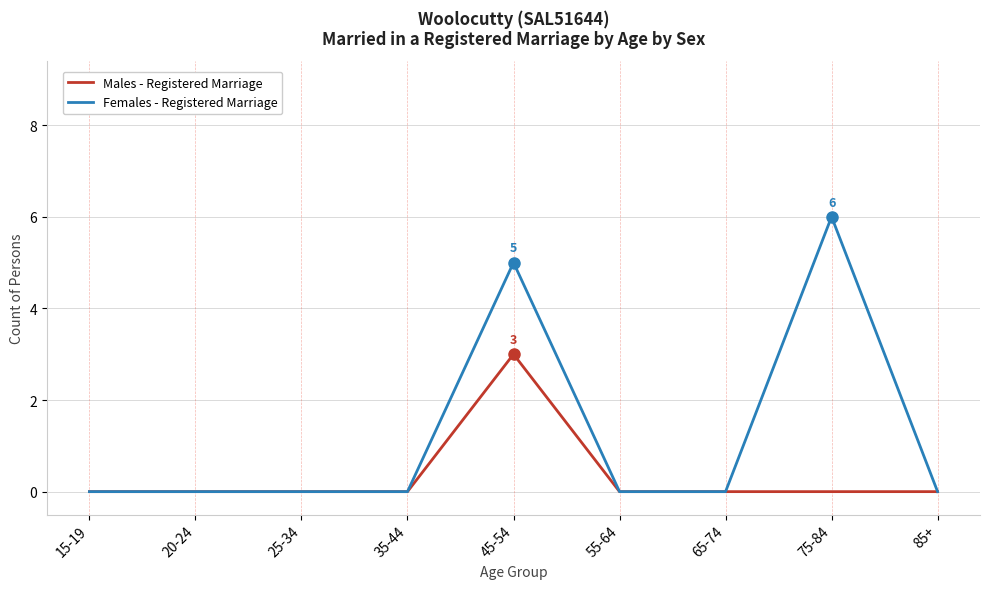

Which series has the largest range (max minus min)?

Females - Registered Marriage